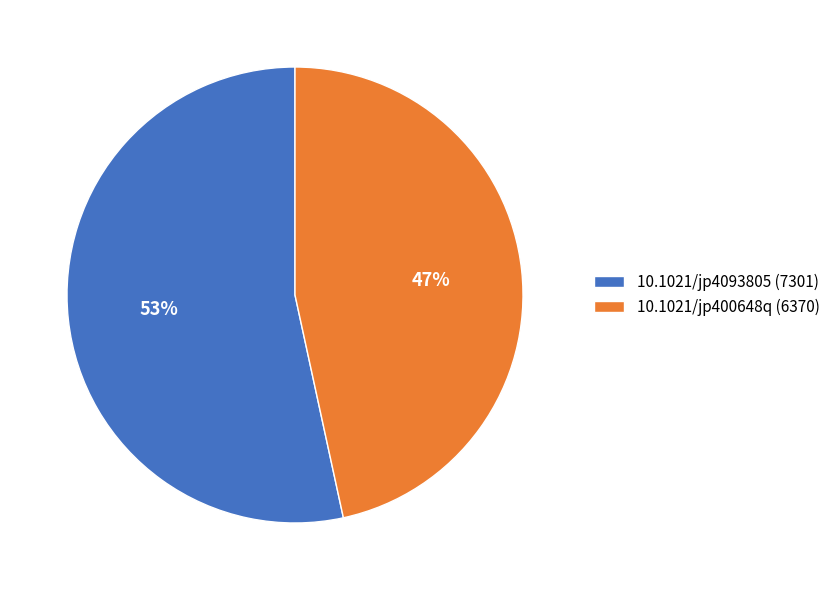

Which has a higher value, 10.1021/jp4093805 (7301) or 10.1021/jp400648q (6370)?

10.1021/jp4093805 (7301)